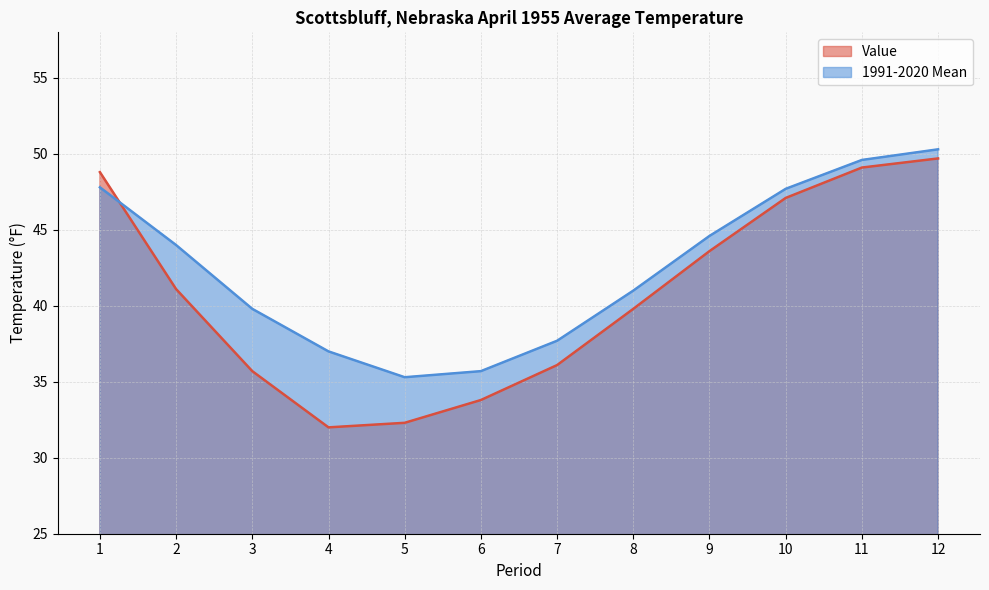

The 1991-2020 Mean series shows 44.0 at 2. True or false?

True